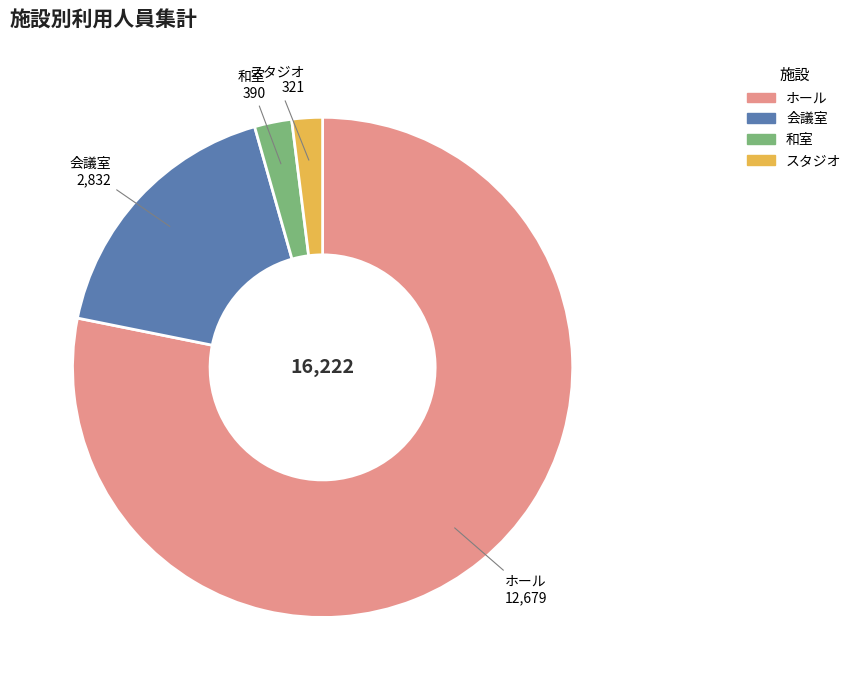

What is the majority slice?

ホール